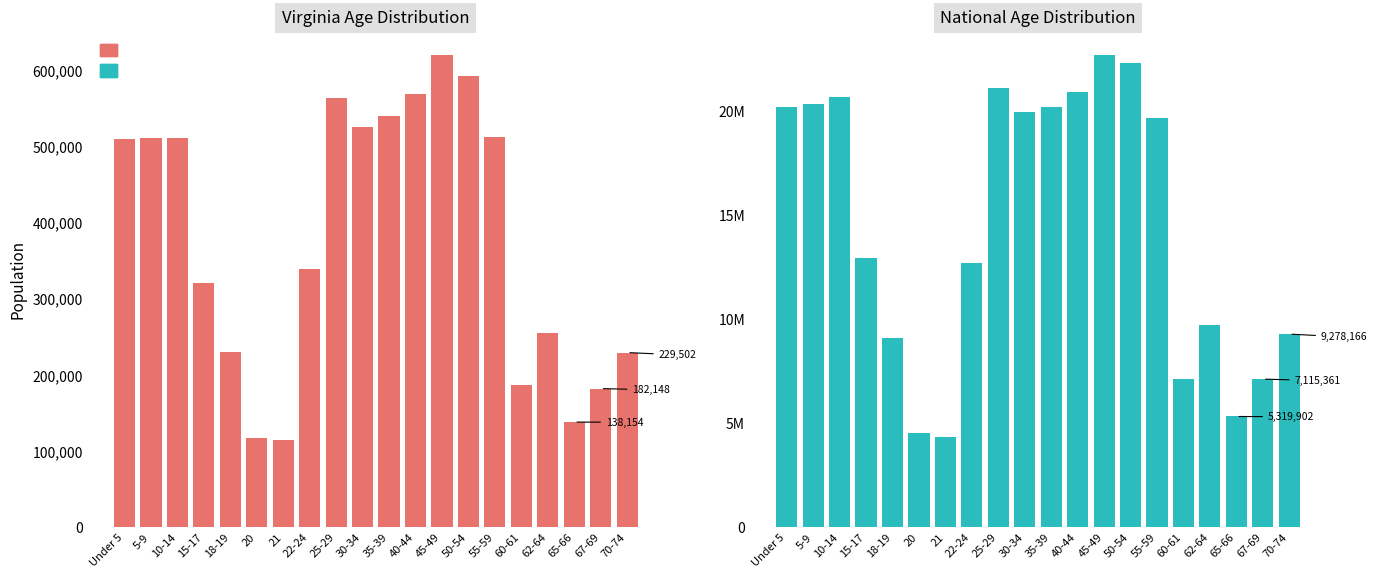

Which series has the largest total across all categories?

National